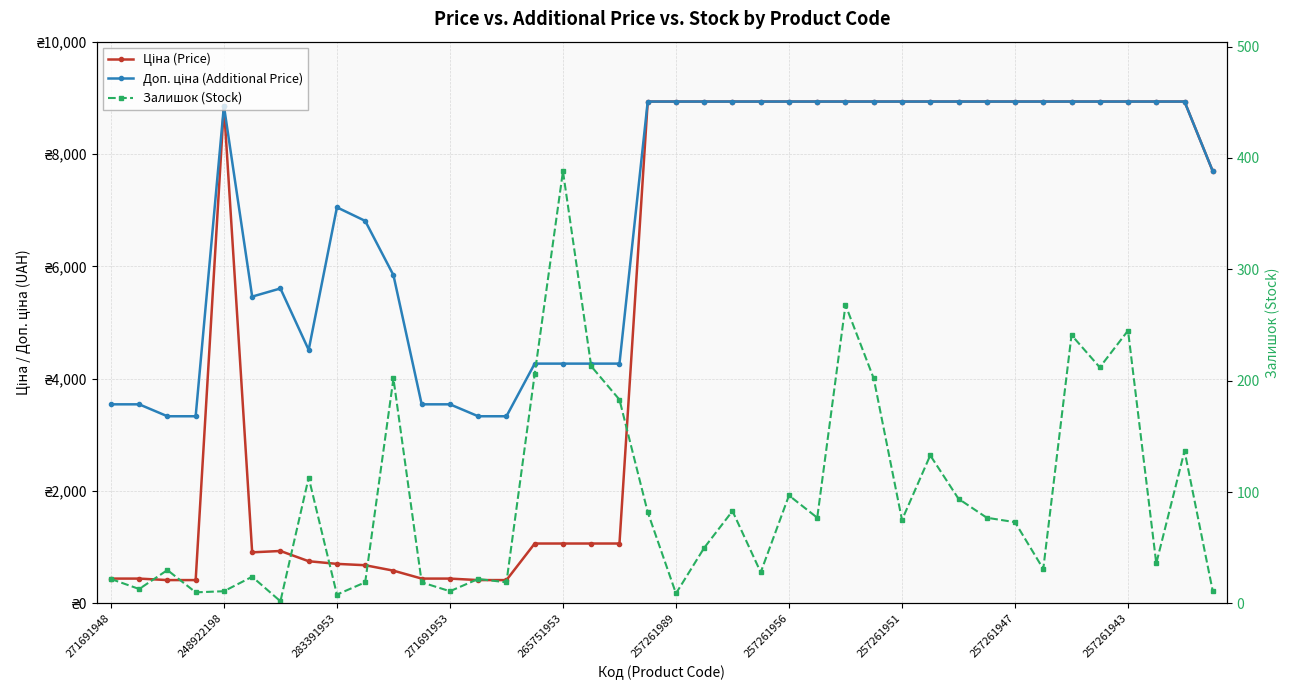

Rank the series by their average value, from lowest to highest.

Залишок (Stock), Ціна (Price), Доп. ціна (Additional Price)